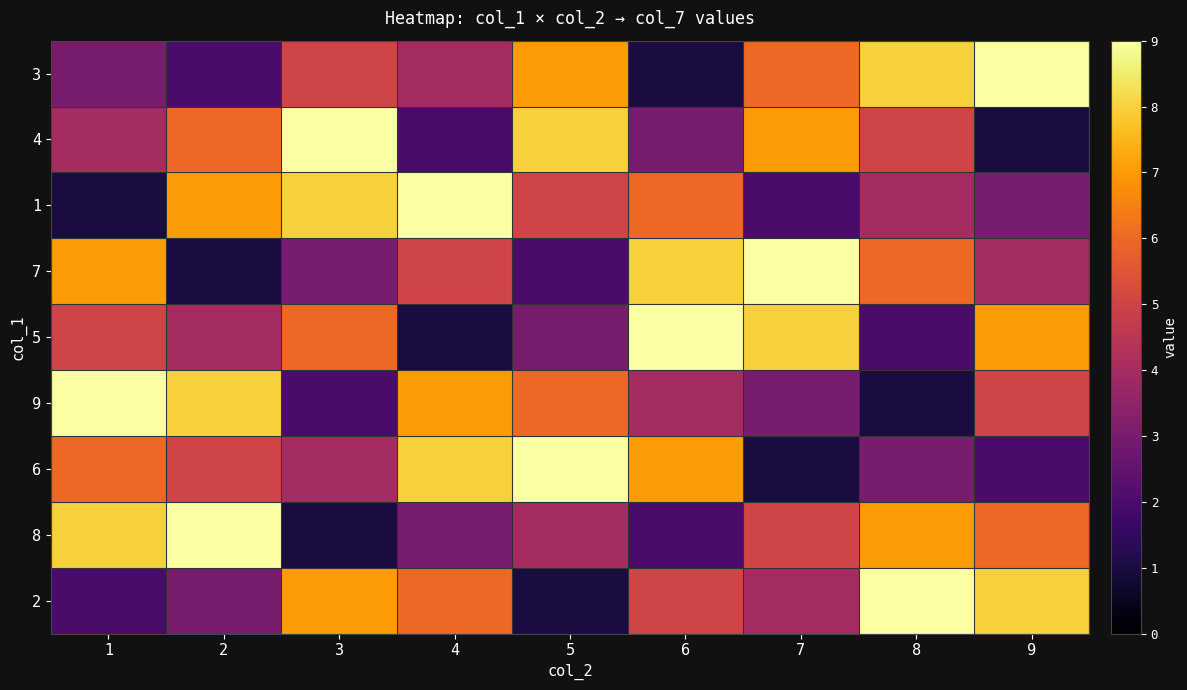

True or false: 5 has a value of 8 at 3.

False